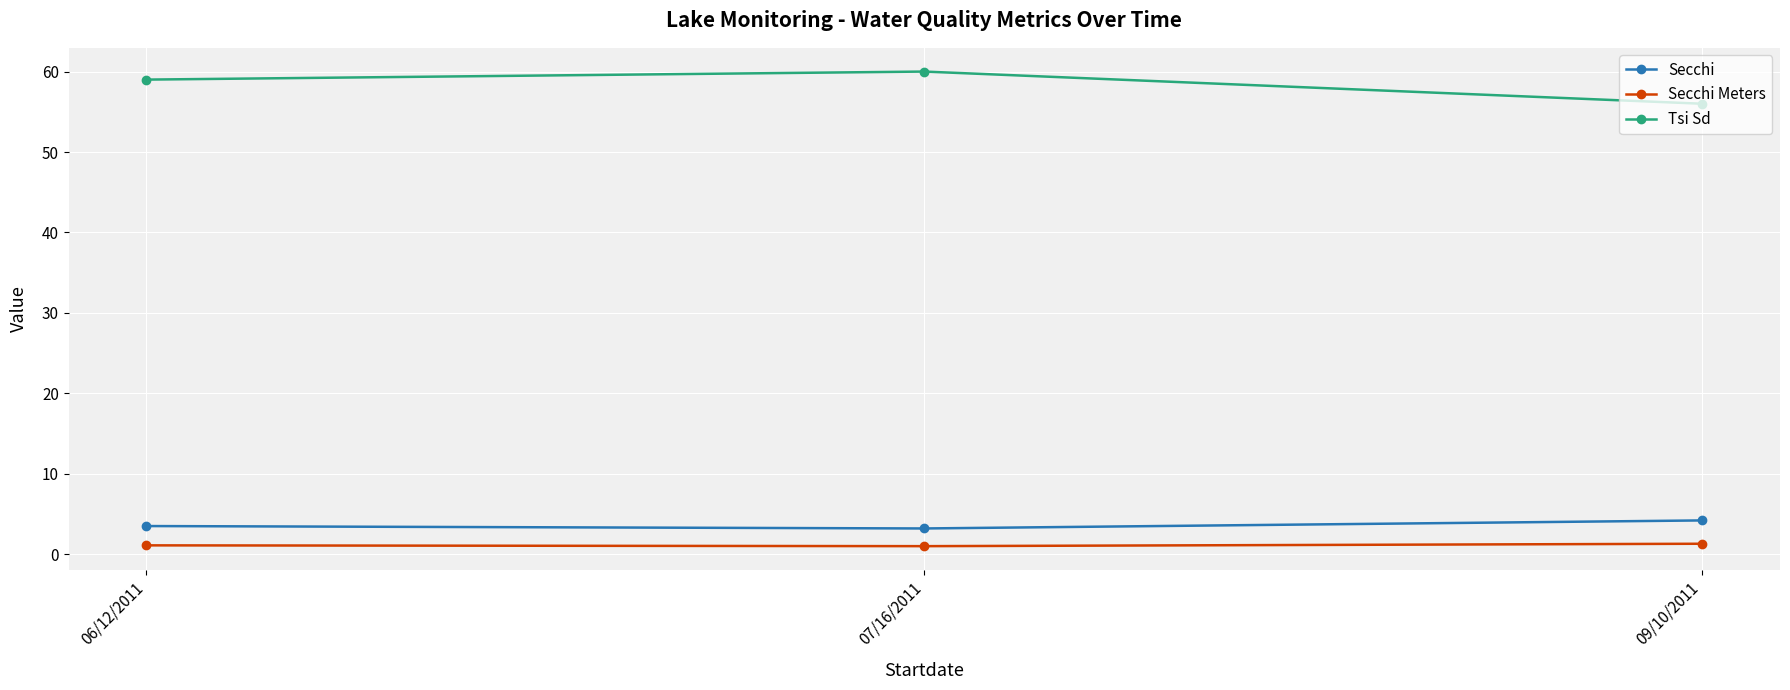

What is the average value of the Tsi Sd series?

58.3